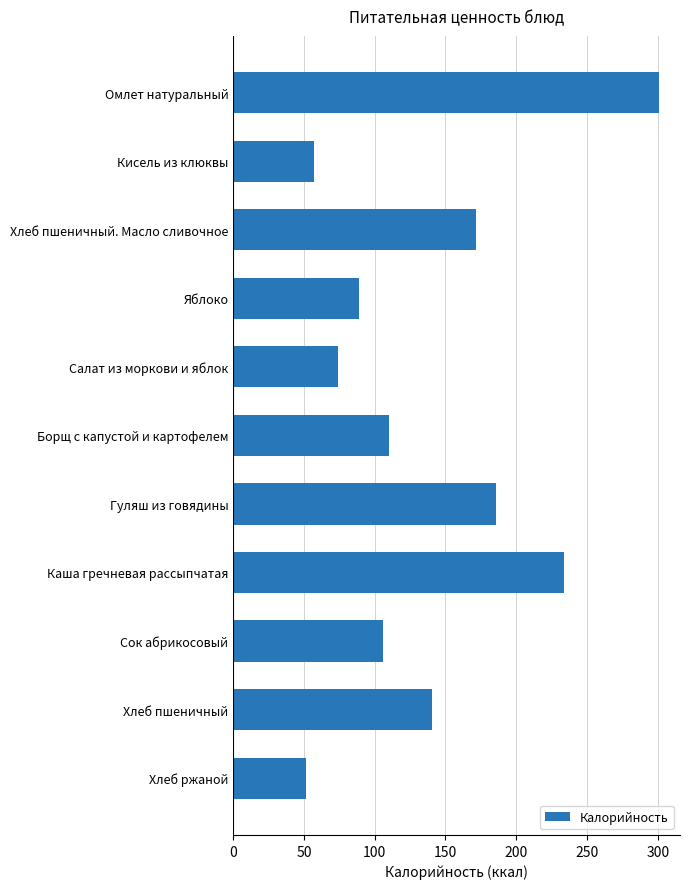

What is the difference between the maximum and minimum values?

249.5